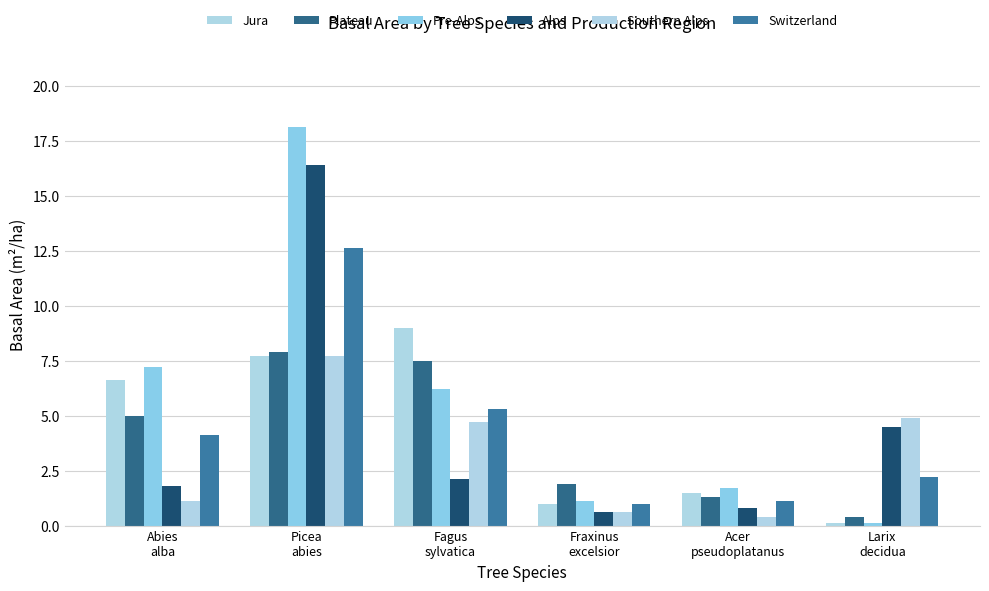

At which category is the sum across all series the highest?

Picea
abies